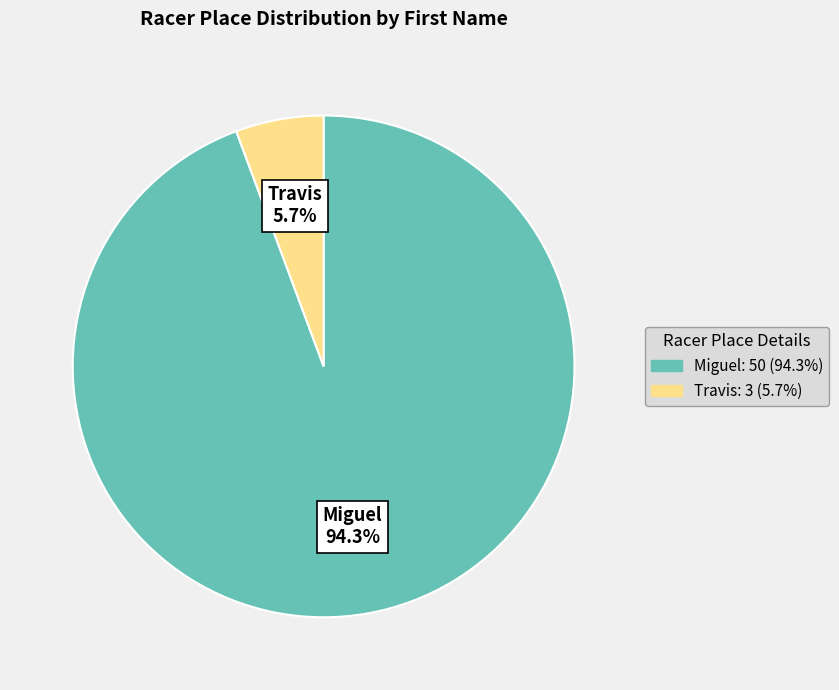

Is it true that Travis is 6% of the pie?

True